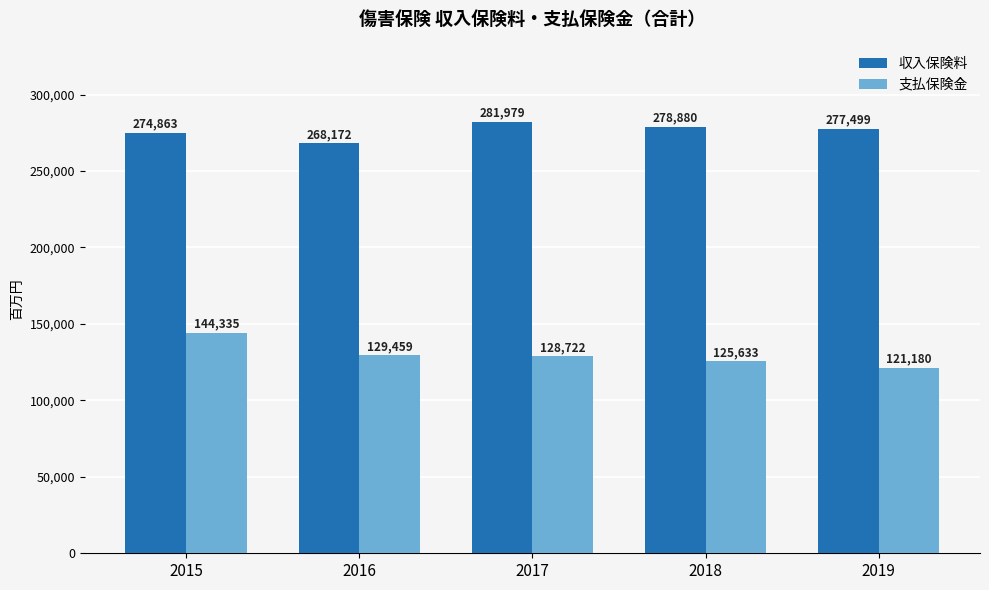

What is the total value across all series at 2017?

410701